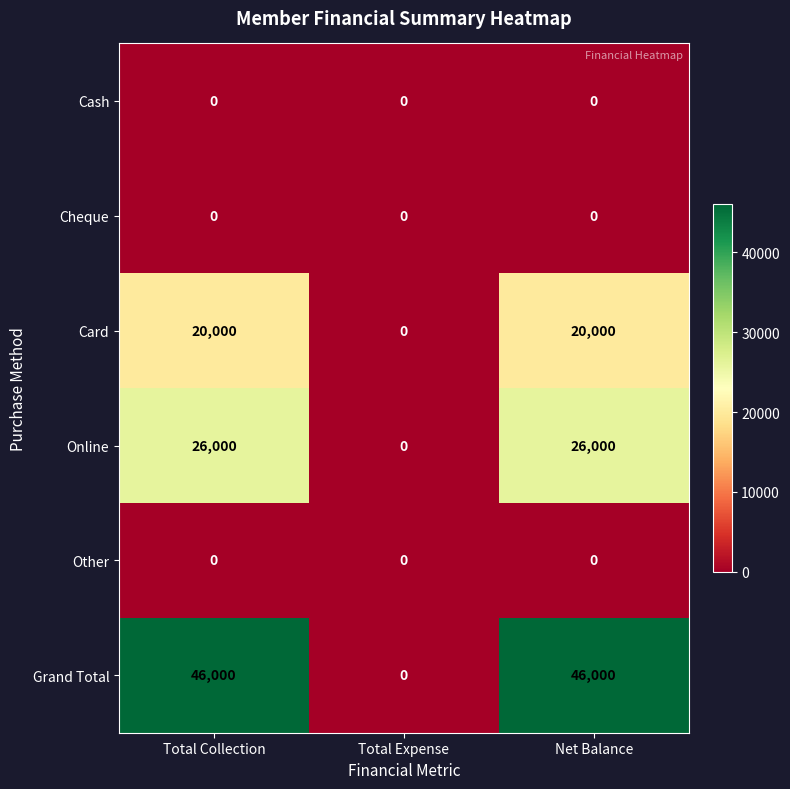

True or false: Grand Total has a value of 0 at Total Expense.

True